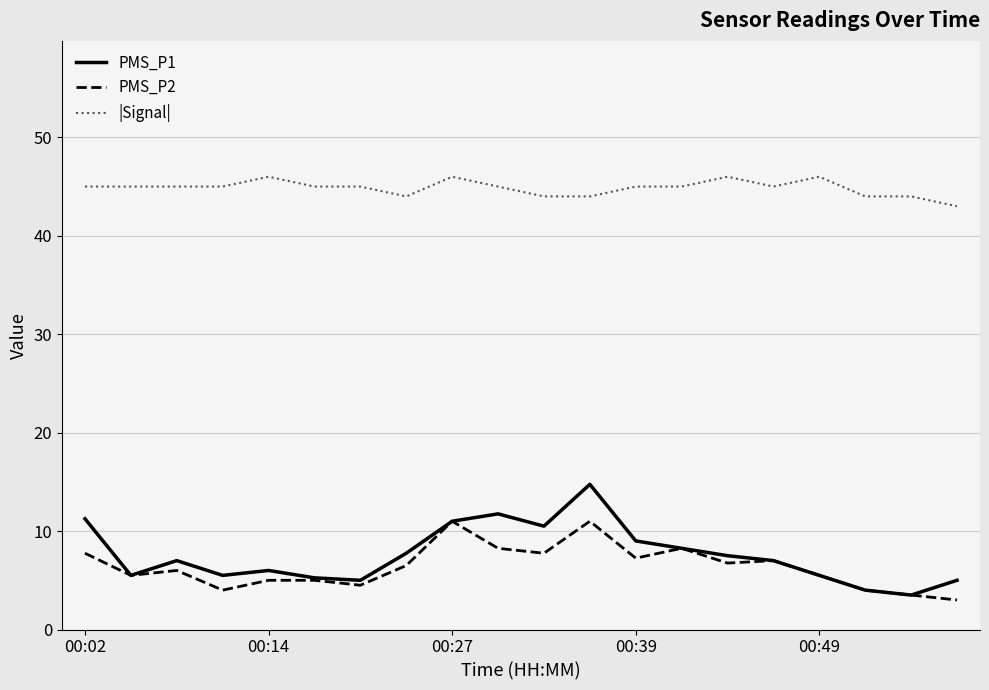

Which series has the largest total across all categories?

|Signal|